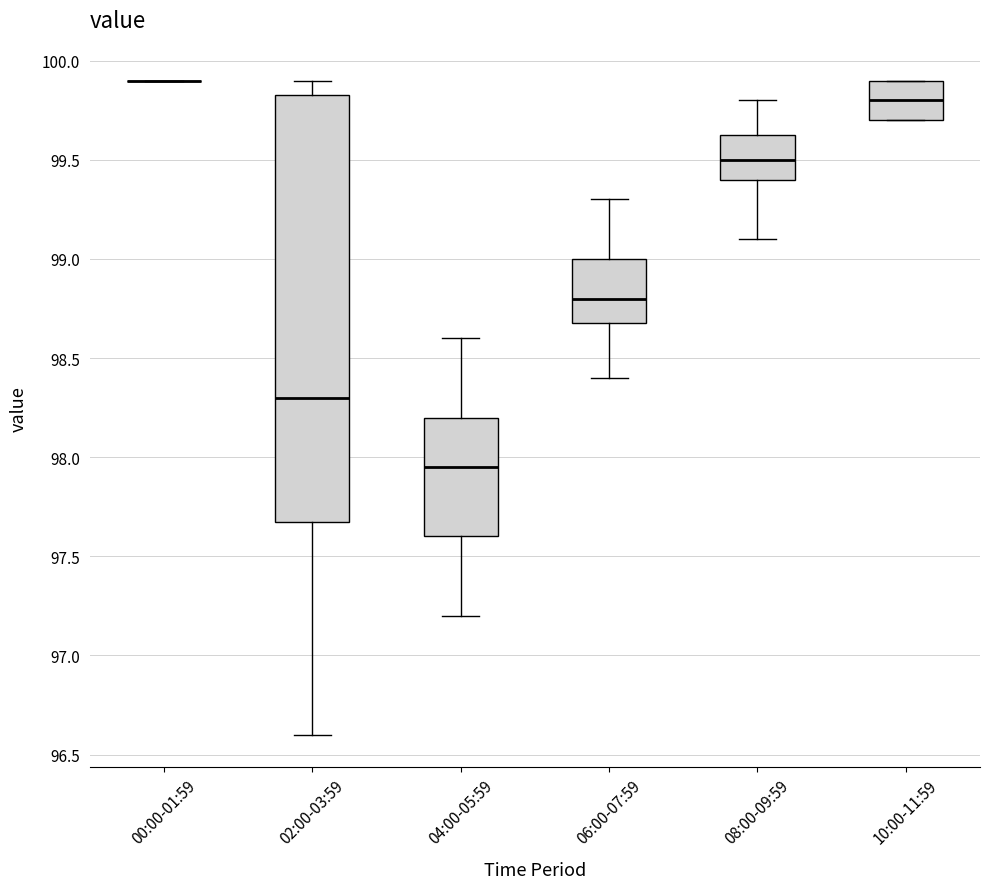

Reading left to right, transcribe this box plot: for each box, give where its median line is, the range the box spans, and where its two whiskers end, as read against the y-axis. The values are not printed on the chart, so give them approximately, as read against the axis.

00:00-01:59: box collapsed to a line at 99.90, whiskers 99.90 to 99.90
02:00-03:59: median 98.30, box 97.70 to 99.85, whiskers 96.60 to 99.90
04:00-05:59: median 97.95, box 97.60 to 98.20, whiskers 97.20 to 98.60
06:00-07:59: median 98.80, box 98.70 to 99.00, whiskers 98.40 to 99.30
08:00-09:59: median 99.50, box 99.40 to 99.65, whiskers 99.10 to 99.80
10:00-11:59: median 99.80, box 99.70 to 99.90, whiskers 99.70 to 99.90